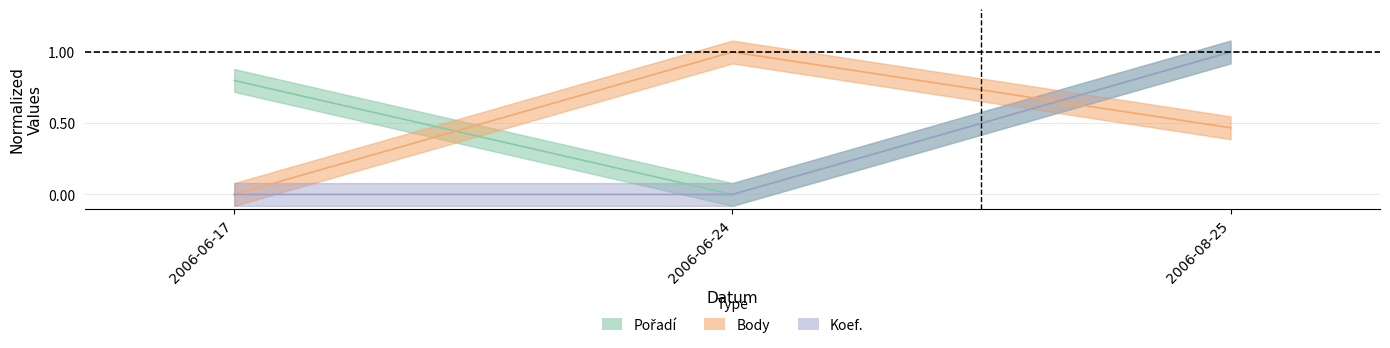

What value does the Pořadí series have at 2006-06-17?

0.8